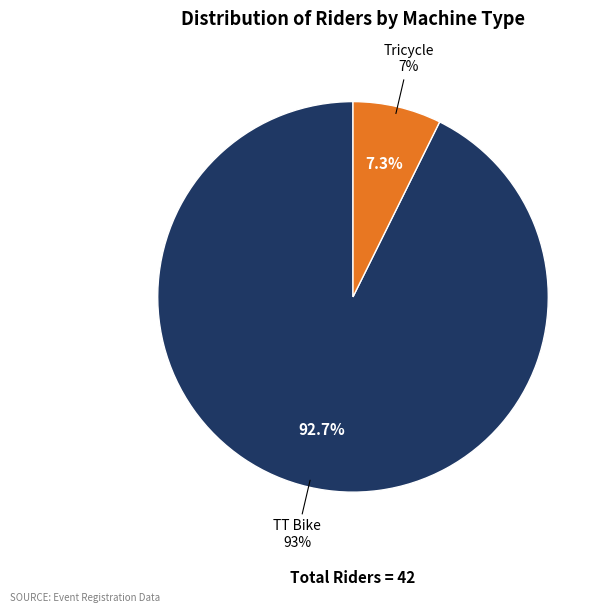

What is the change in value from TT Bike to Tricycle?

-35